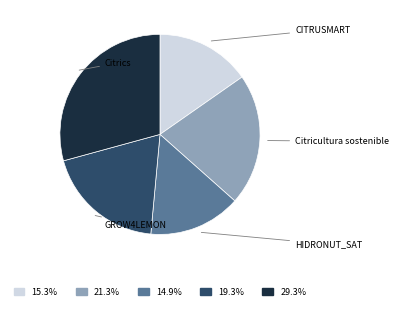

Count the number of slices in the pie.

5